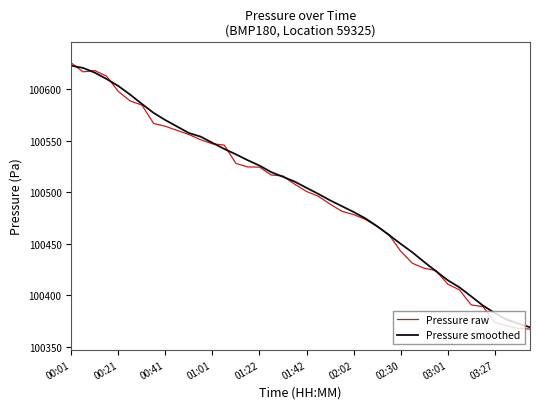

What is the minimum value shown in the chart?

100367.2